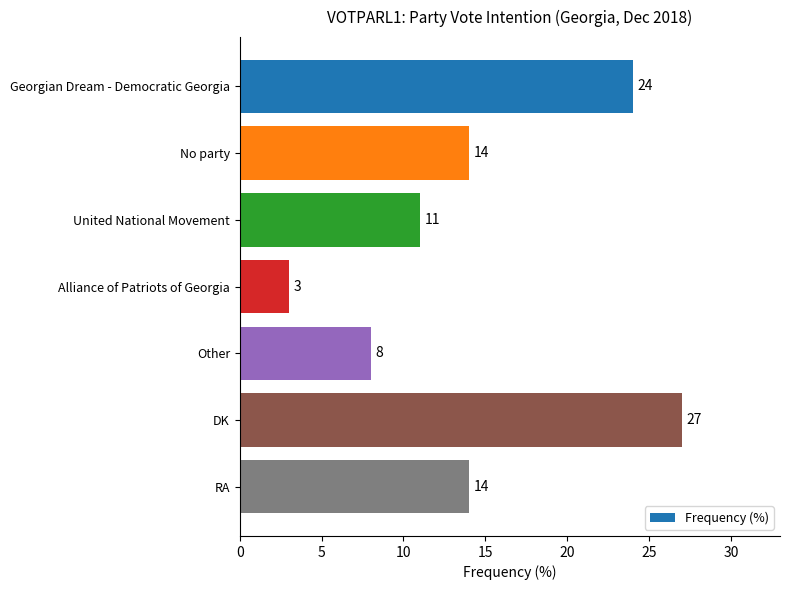

Count the values in the range 8 to 24.

5